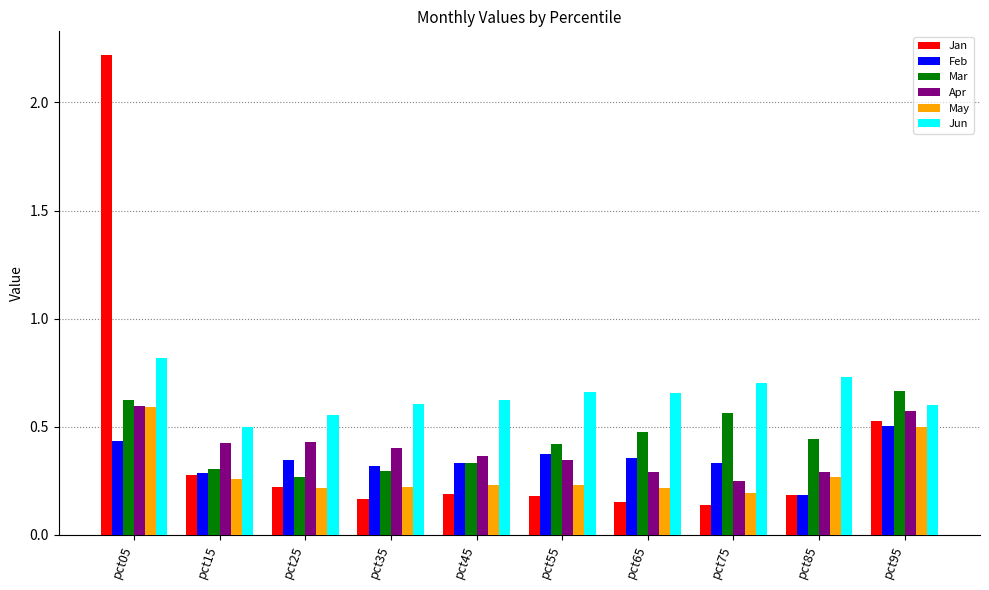

How many groups of bars are there?

10